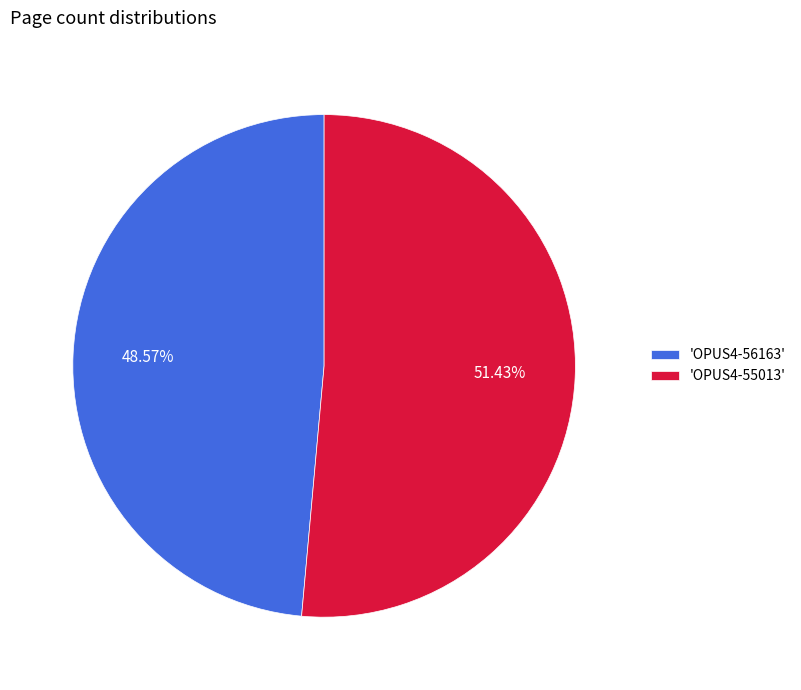

Rank the categories by value from highest to lowest.

'OPUS4-55013', 'OPUS4-56163'